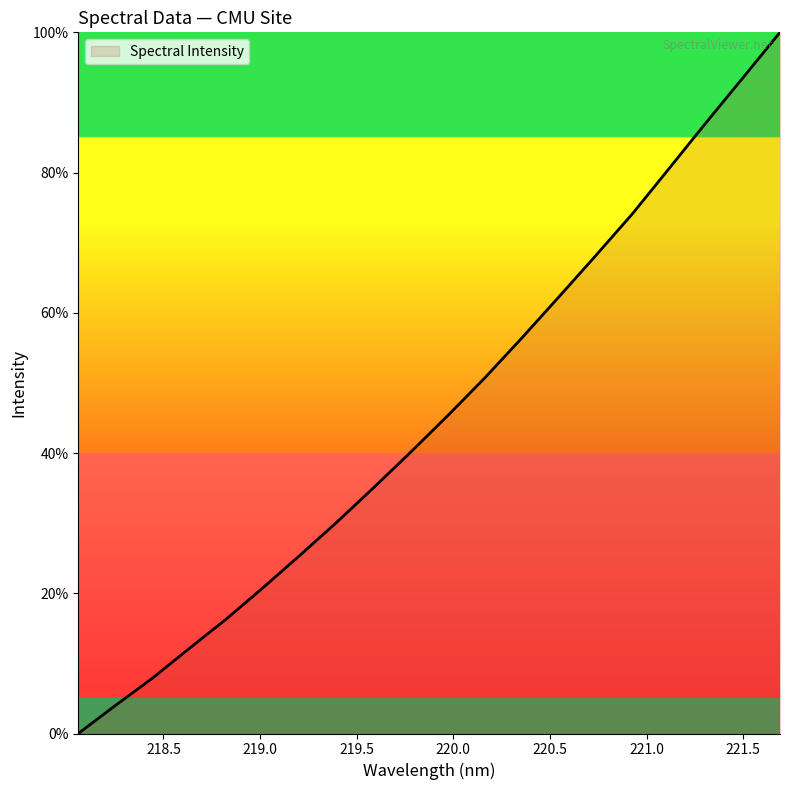

What is the greatest value displayed?

100.0